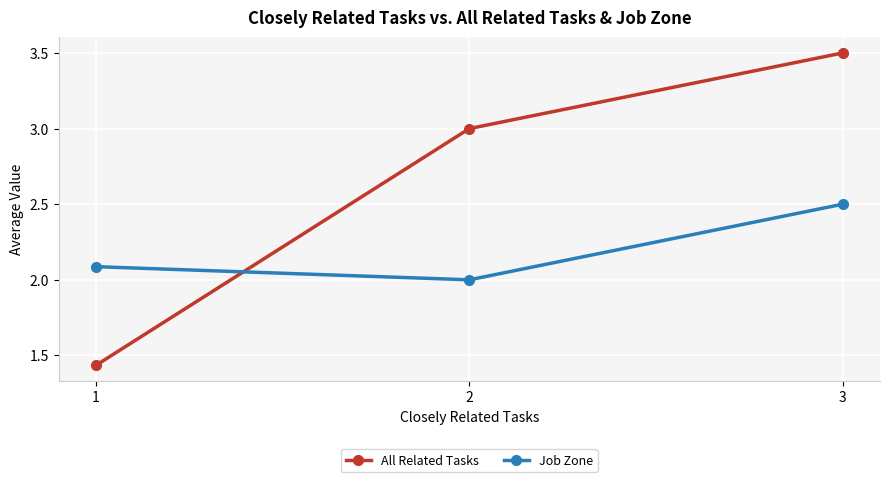

What is the average value of the All Related Tasks series?

2.6